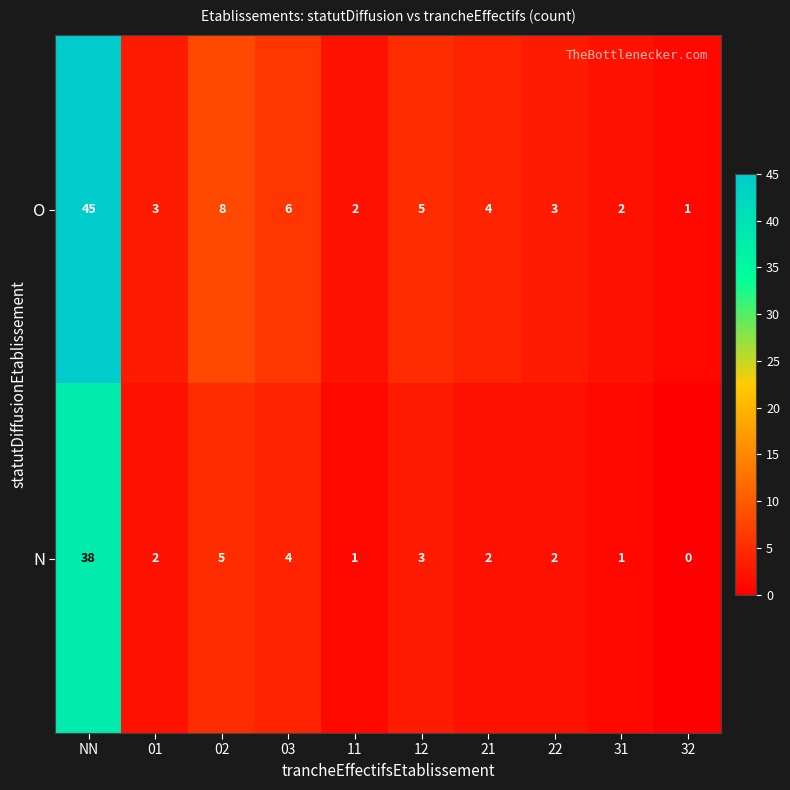

What is the maximum value for O?

45